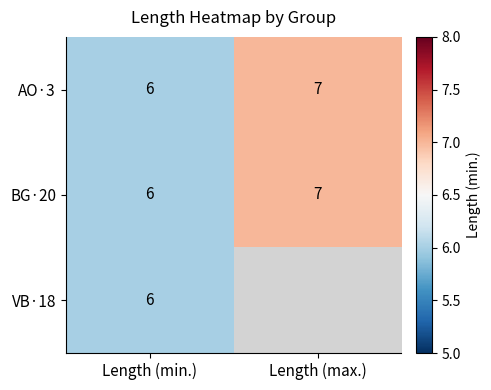

What is the sum of the BG·20 values at Length (min.) and Length (max.)?

13